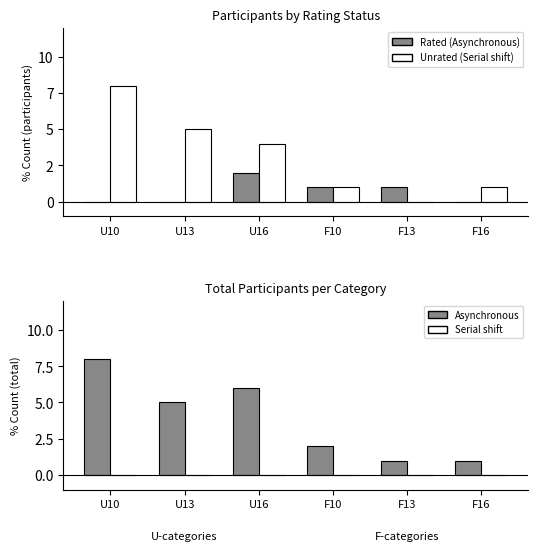

Is the value of Absent (Serial shift) at U16 greater than the value of Unrated (Serial shift) at U13?

No